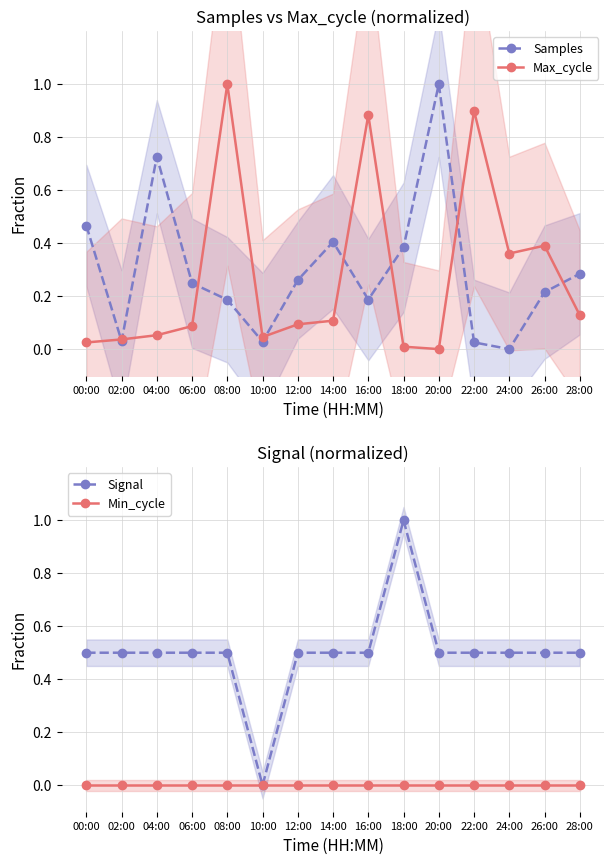

Reading left to right, transcribe all the data shown in this chart.

Samples: 00:00=0.5	02:00=0.0	04:00=0.7	06:00=0.2	08:00=0.2	10:00=0.0	12:00=0.3	14:00=0.4	16:00=0.2	18:00=0.4	20:00=1.0	22:00=0.0	24:00=0.0	26:00=0.2	28:00=0.3
Max_cycle: 00:00=0.0	02:00=0.0	04:00=0.1	06:00=0.1	08:00=1.0	10:00=0.0	12:00=0.1	14:00=0.1	16:00=0.9	18:00=0.0	20:00=0.0	22:00=0.9	24:00=0.4	26:00=0.4	28:00=0.1
Signal: 00:00=0.5	02:00=0.5	04:00=0.5	06:00=0.5	08:00=0.5	10:00=0.0	12:00=0.5	14:00=0.5	16:00=0.5	18:00=1.0	20:00=0.5	22:00=0.5	24:00=0.5	26:00=0.5	28:00=0.5
Min_cycle: 00:00=0.0	02:00=0.0	04:00=0.0	06:00=0.0	08:00=0.0	10:00=0.0	12:00=0.0	14:00=0.0	16:00=0.0	18:00=0.0	20:00=0.0	22:00=0.0	24:00=0.0	26:00=0.0	28:00=0.0